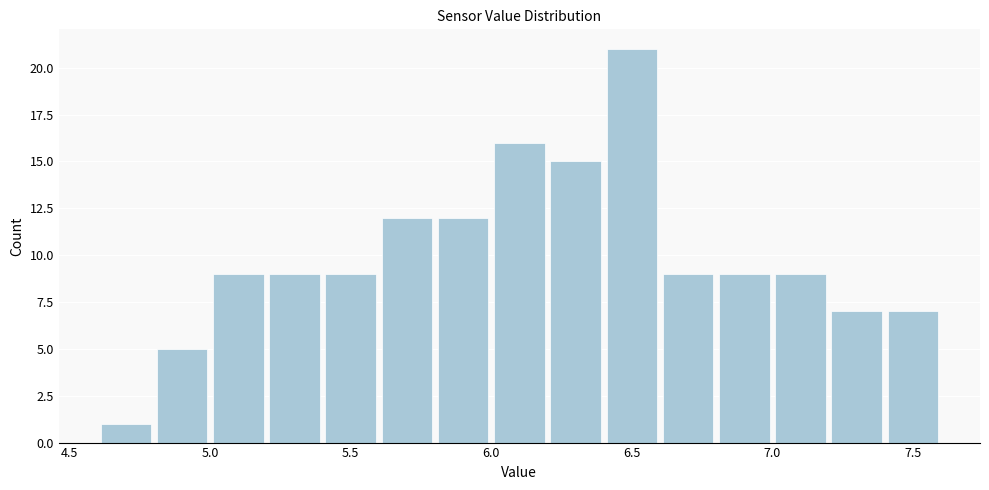

Reading left to right, transcribe this chart: for each bar, give the range it covers on the x-axis and its height. The values are not printed on the chart, so give them approximately, as read against the axis.

4.6 to 4.8: 1
4.8 to 5.0: 5
5.0 to 5.2: 9
5.2 to 5.4: 9
5.4 to 5.6: 9
5.6 to 5.8: 12
5.8 to 6.0: 12
6.0 to 6.2: 16
6.2 to 6.4: 15
6.4 to 6.6: 21
6.6 to 6.8: 9
6.8 to 7.0: 9
7.0 to 7.2: 9
7.2 to 7.4: 7
7.4 to 7.6: 7